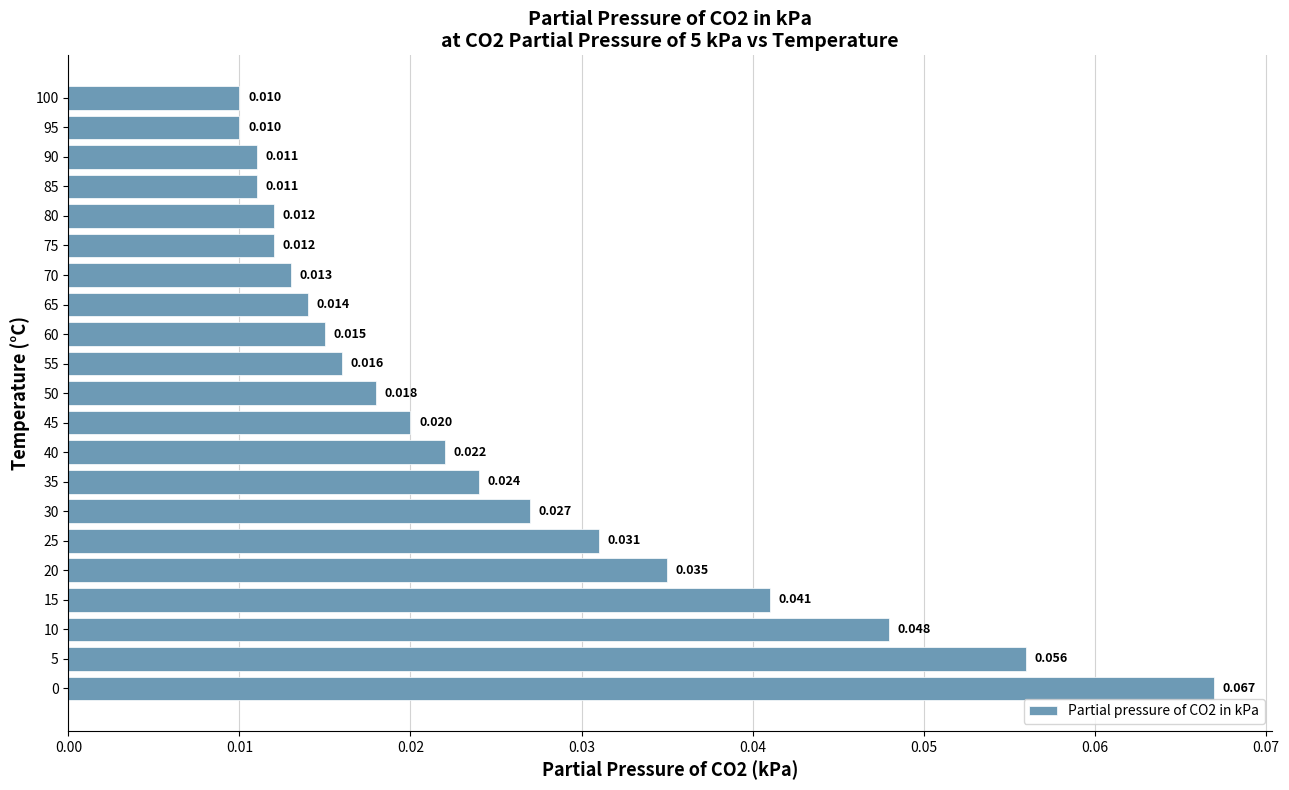

What is the greatest value displayed?

0.1